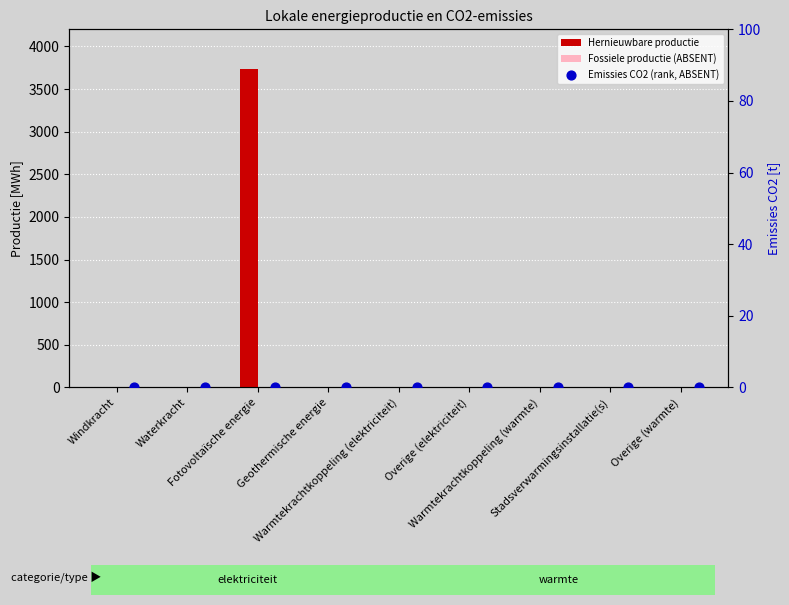

At how many categories does at least one series exceed 3024?

1